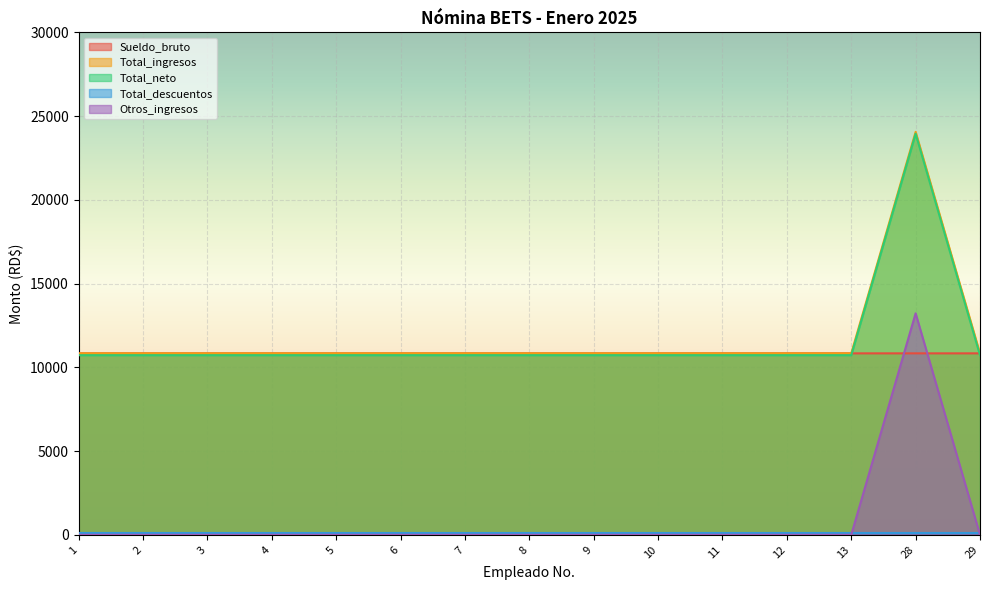

How many data points in Sueldo_bruto are less than 10834?

2